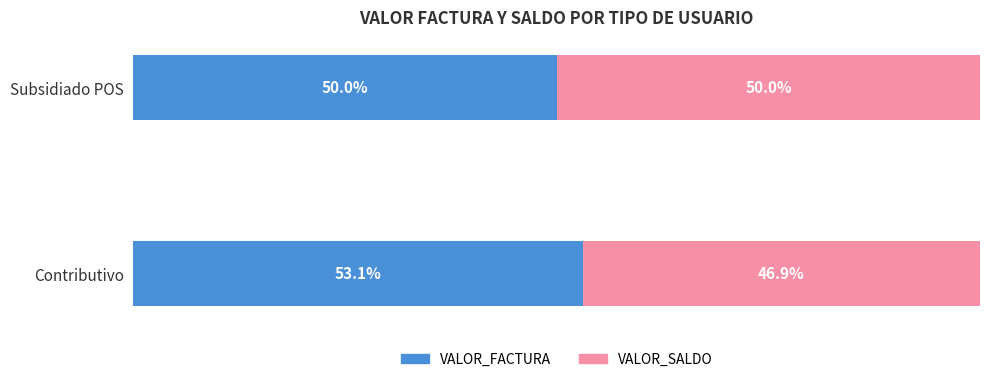

Rank the categories by VALOR_FACTURA value from highest to lowest.

Contributivo, Subsidiado POS